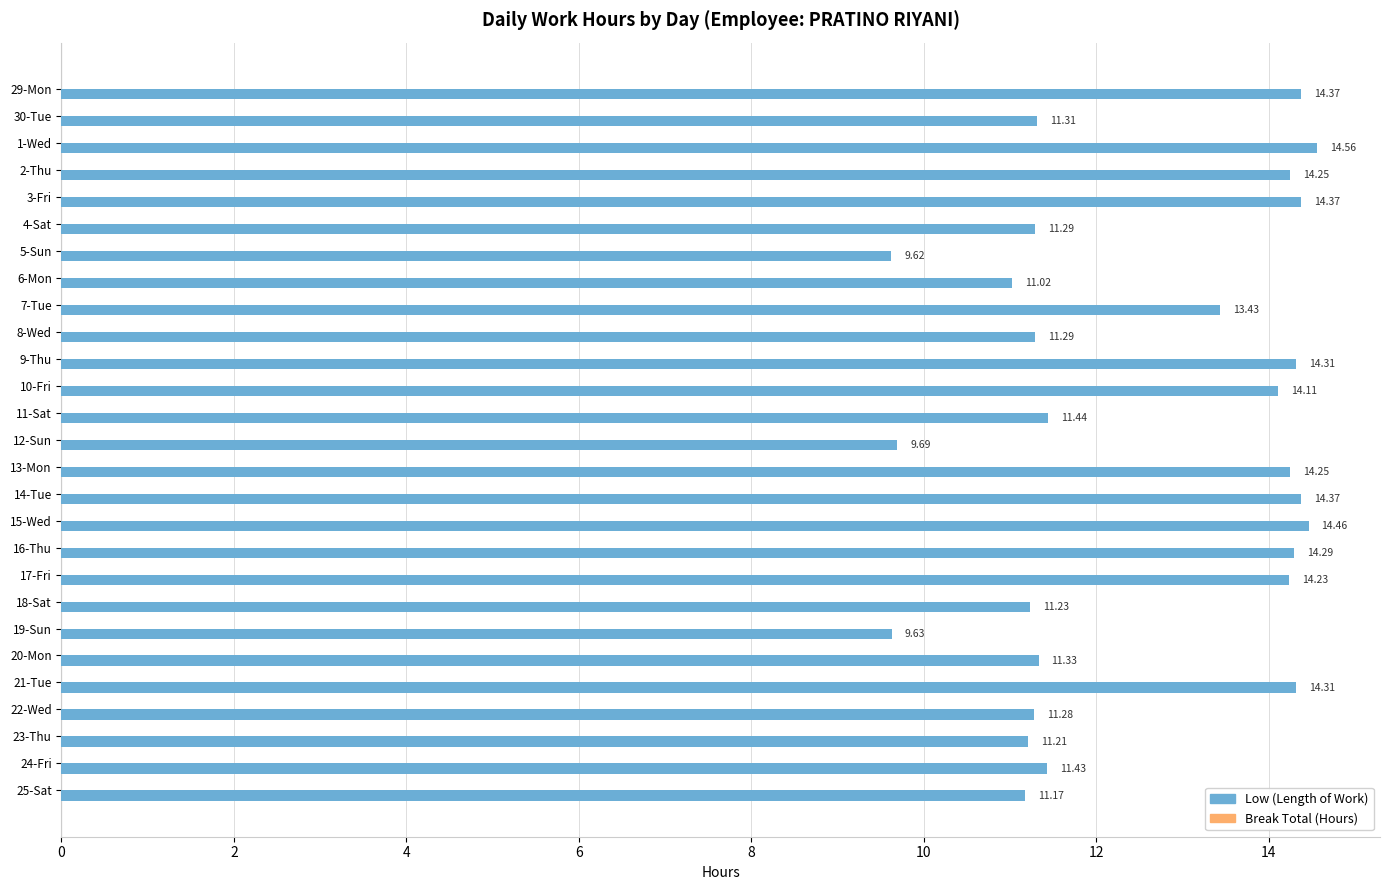

How many bars are there in total?

27